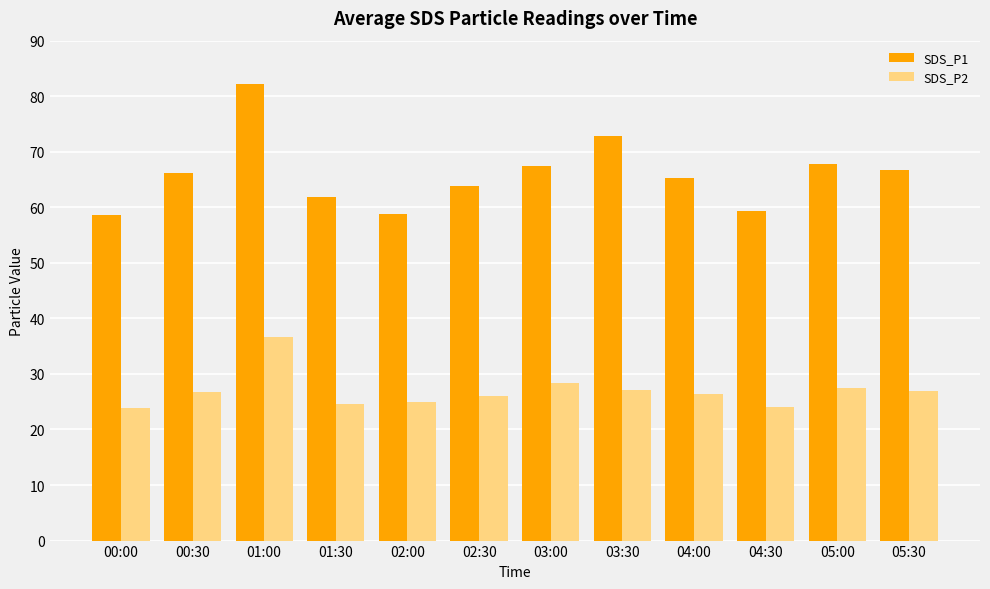

True or false: SDS_P1 has a value of 113.8 at 02:30.

False